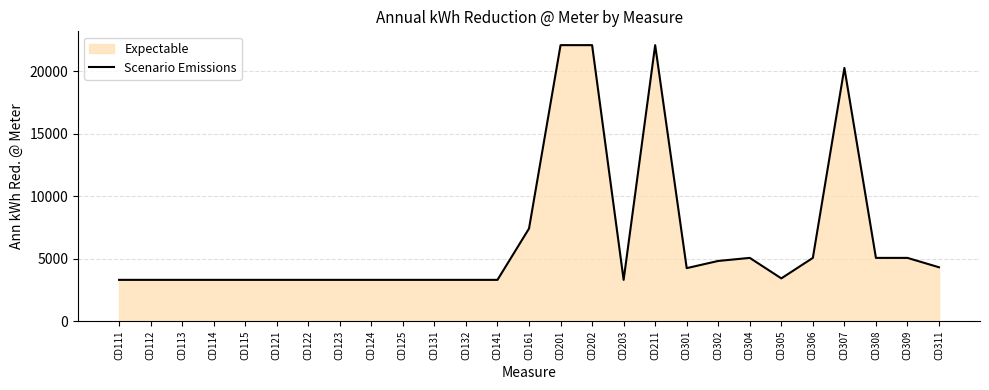

Count the number of data series in this chart.

1